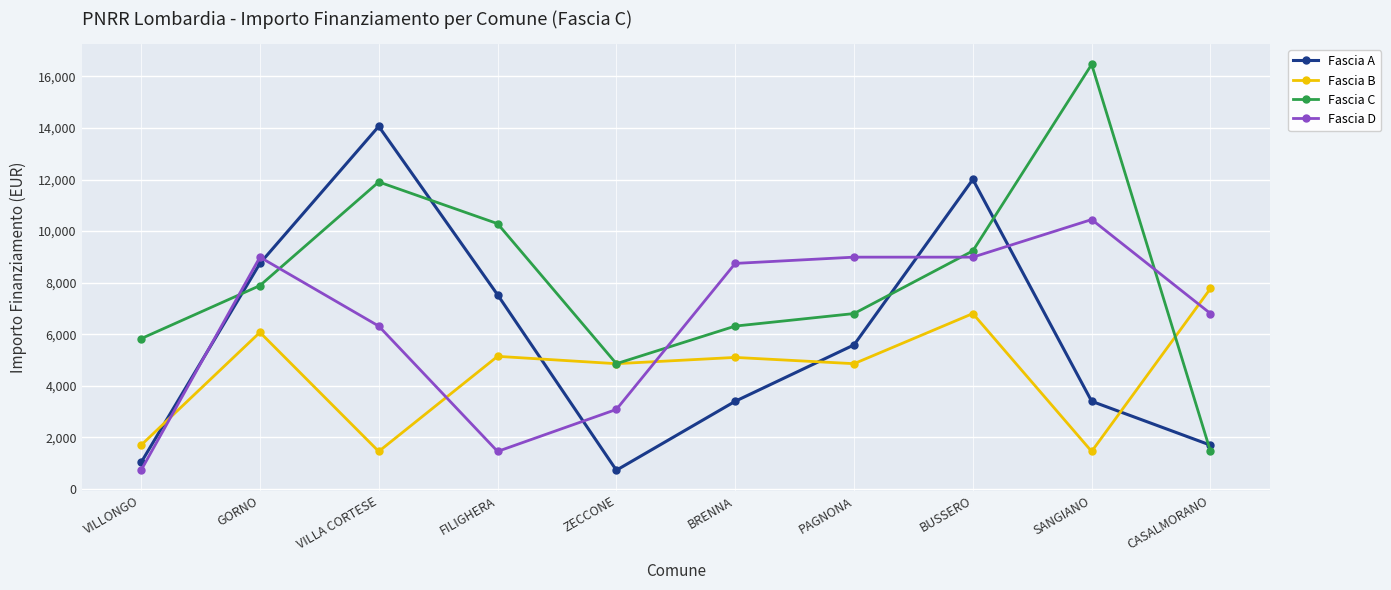

List the series in order of their peak value, highest first.

Fascia C, Fascia A, Fascia D, Fascia B